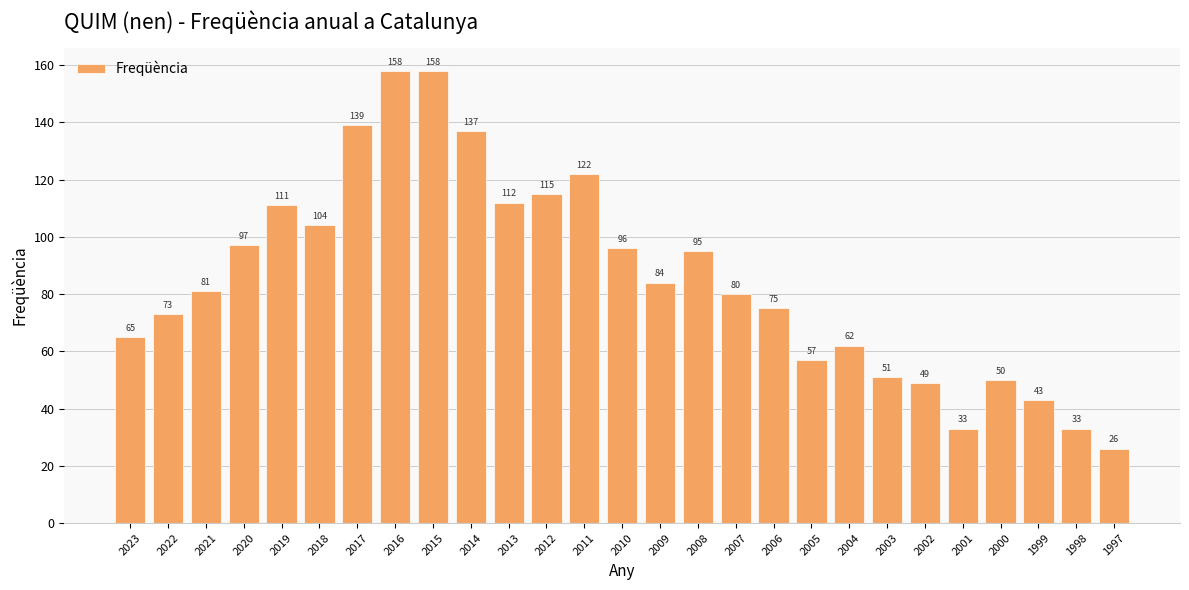

Reading right to left, what are all the values shown in this chart?

1997=26	1998=33	1999=43	2000=50	2001=33	2002=49	2003=51	2004=62	2005=57	2006=75	2007=80	2008=95	2009=84	2010=96	2011=122	2012=115	2013=112	2014=137	2015=158	2016=158	2017=139	2018=104	2019=111	2020=97	2021=81	2022=73	2023=65